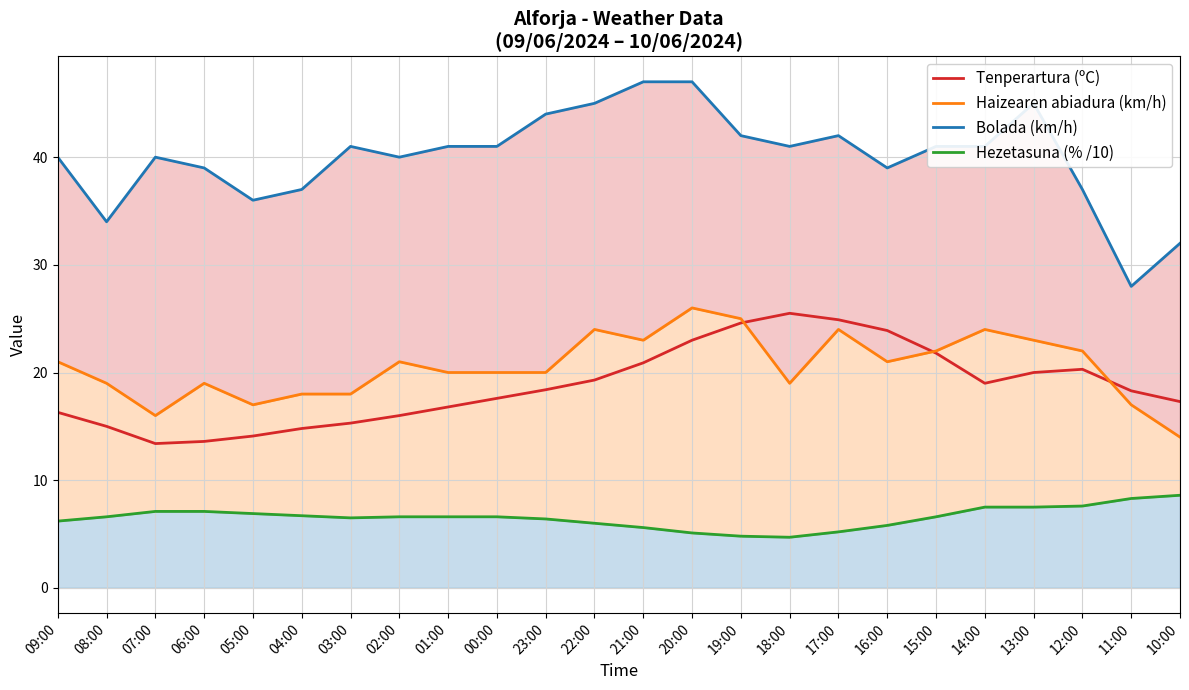

Rank the series at 15:00 from highest to lowest value.

Bolada (km/h), Haizearen abiadura (km/h), Tenperartura (ºC), Hezetasuna (% /10)